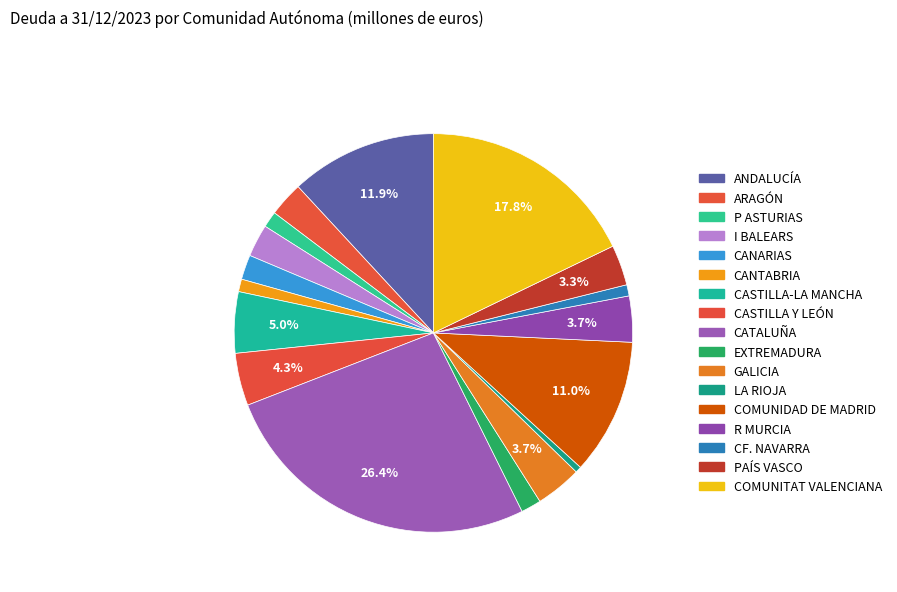

What is the change in value from CASTILLA Y LEÓN to CATALUÑA?

+72121